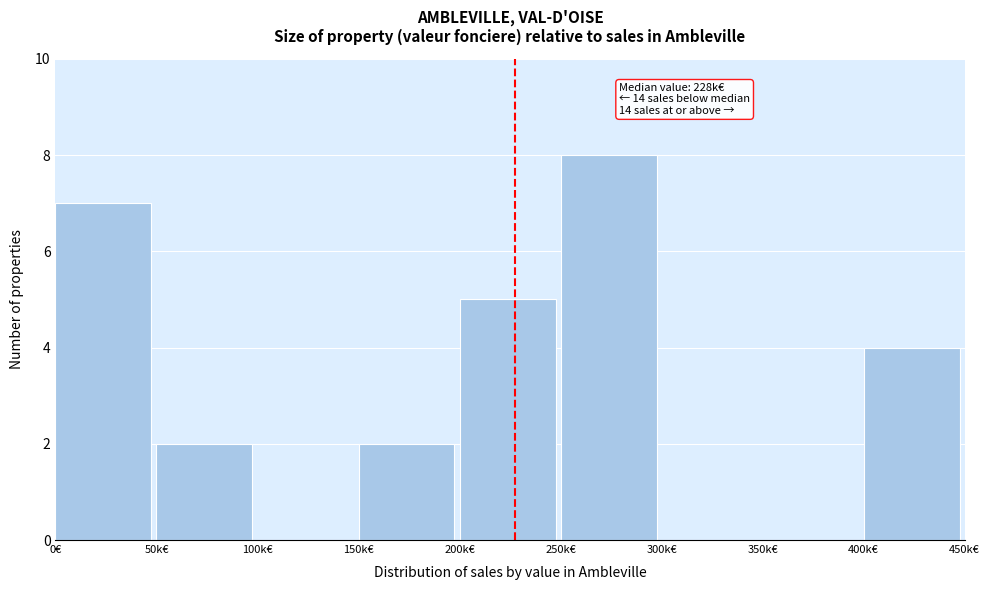

Reading left to right, transcribe all the data shown in this chart.

0€=7	50k€=2	100k€=0	150k€=2	200k€=5	250k€=8	300k€=0	350k€=0	400k€=4